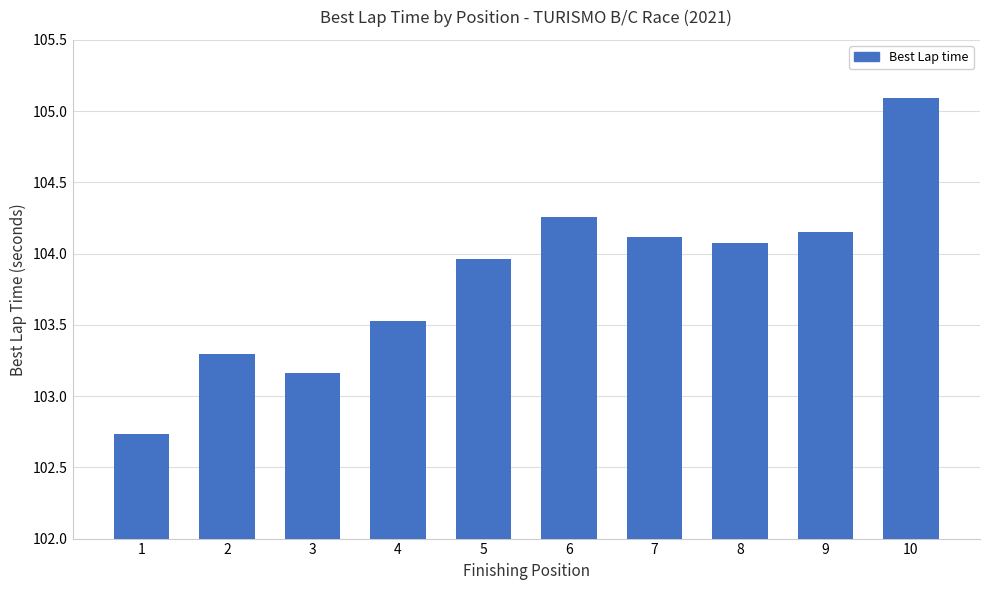

The value at 10 is 105.1. True or false?

True